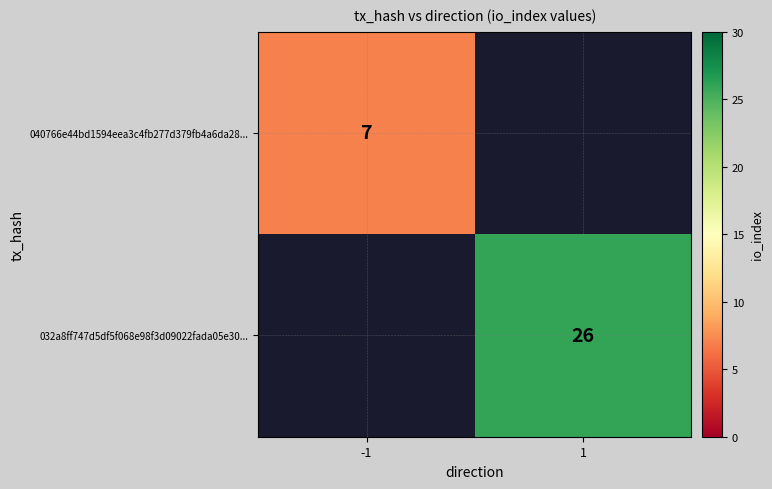

Is the value of 032a8ff747d5df5f068e98f3d09022fada05e30... at 1 greater than the value of 040766e44bd1594eea3c4fb277d379fb4a6da28... at -1?

Yes